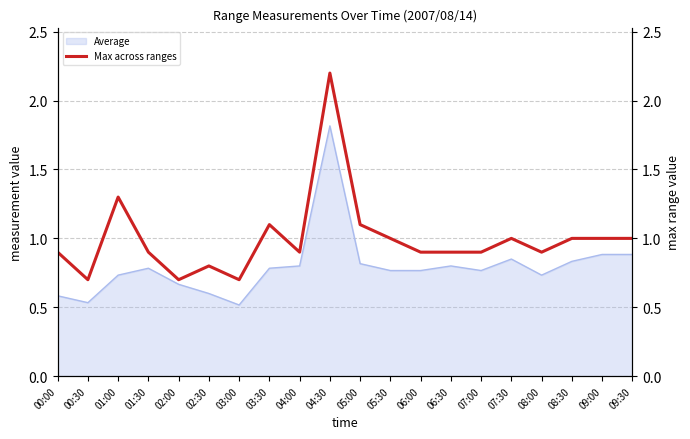

How many categories are shown in the chart?

20